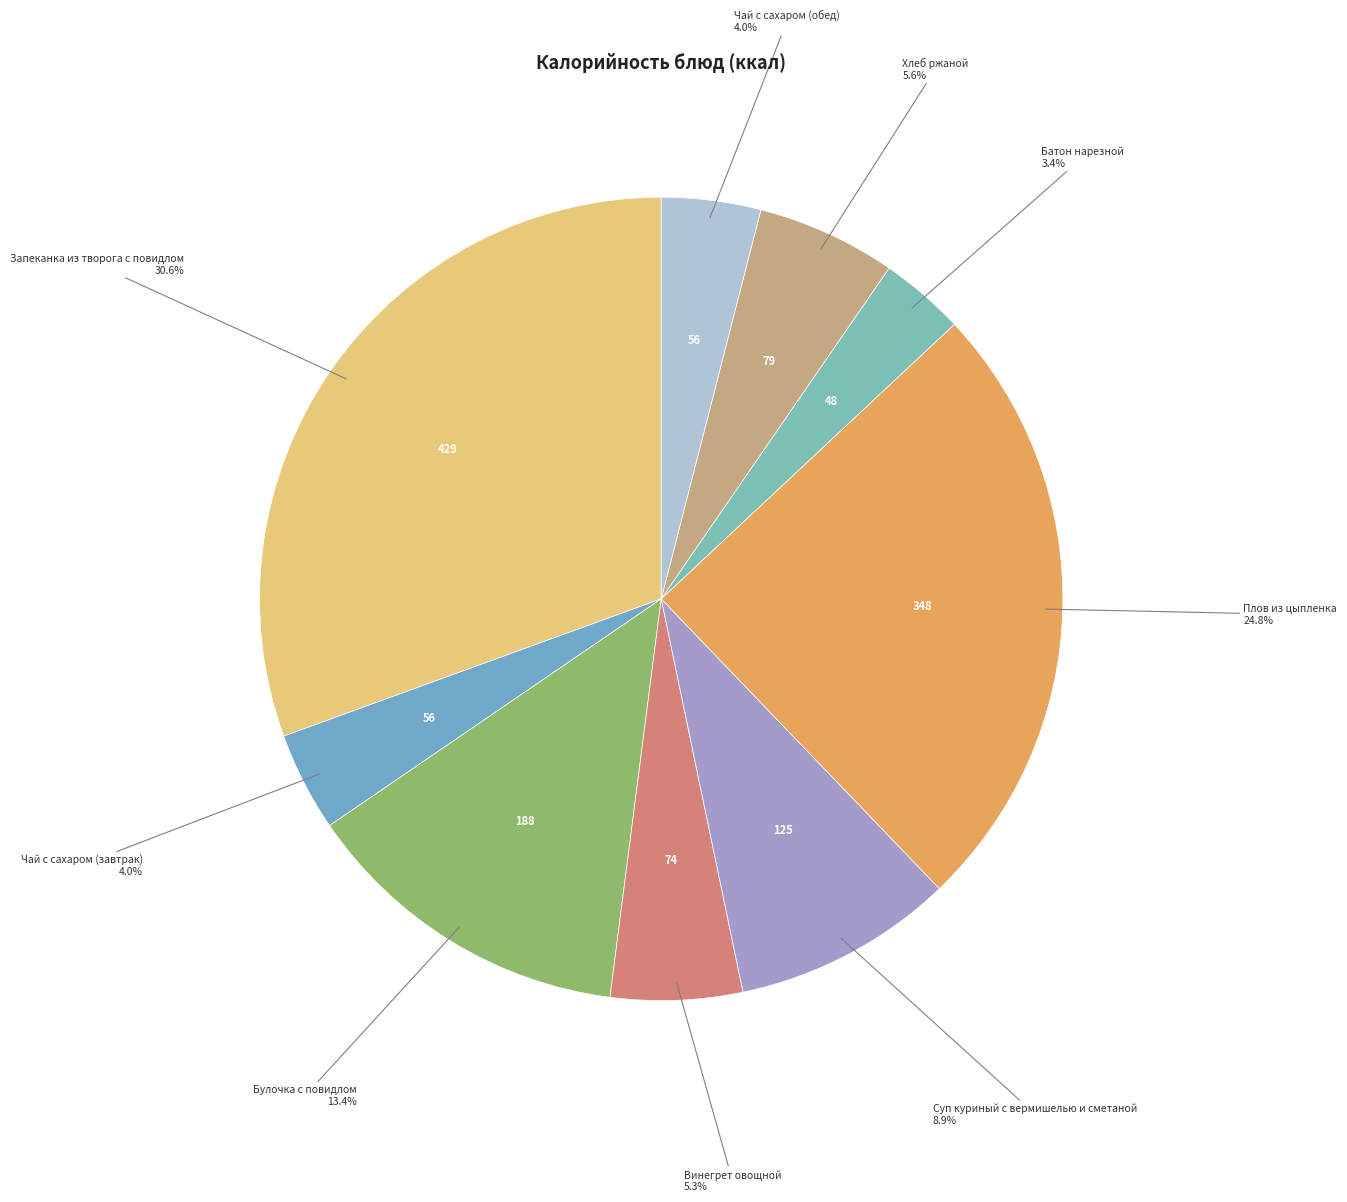

To the nearest percent, what is the difference between the Запеканка из творога с повидлом and Суп куриный с вермишелью и сметаной slice percentages?

22%